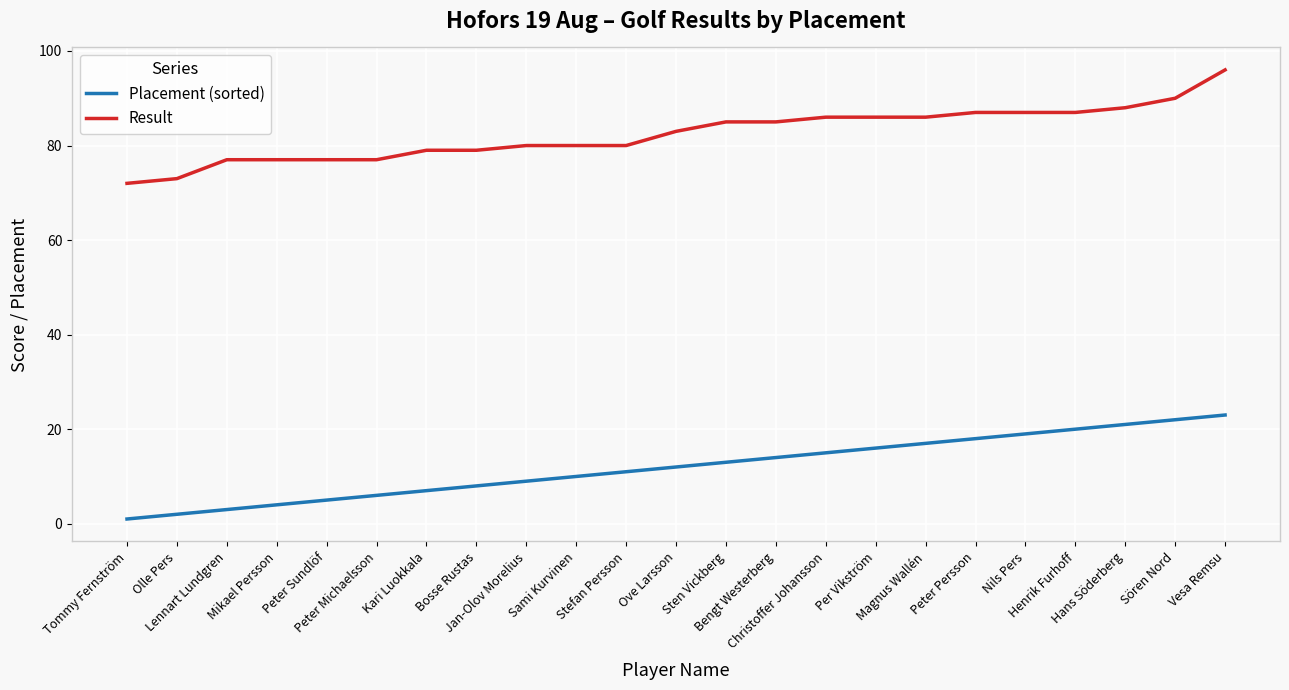

What are all the series names shown in the legend?

Placement (sorted), Result